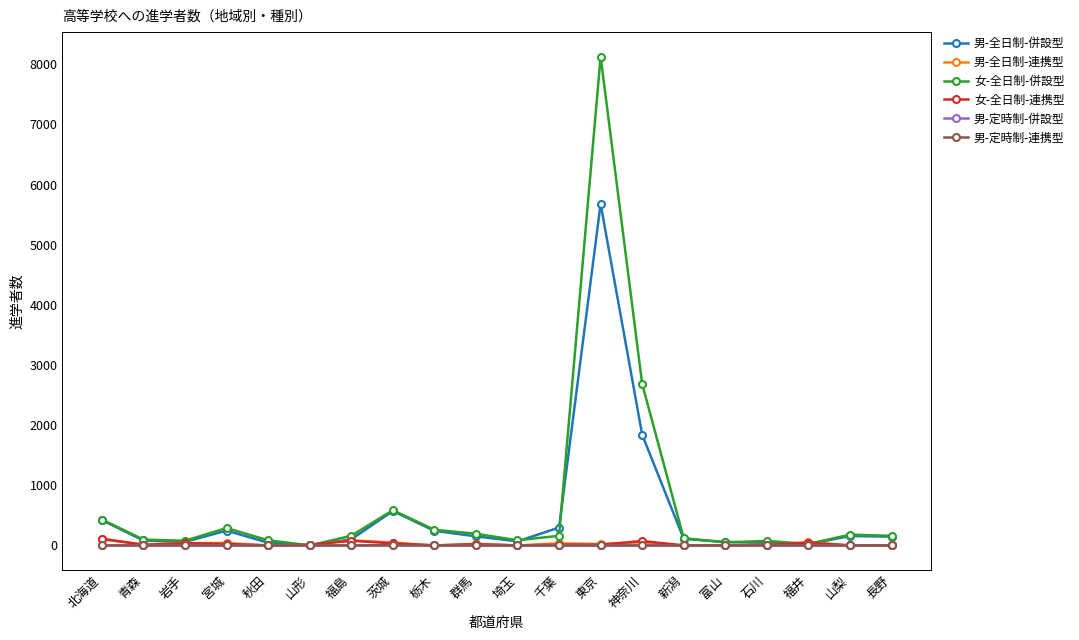

Does the chart have visible grid lines?

No